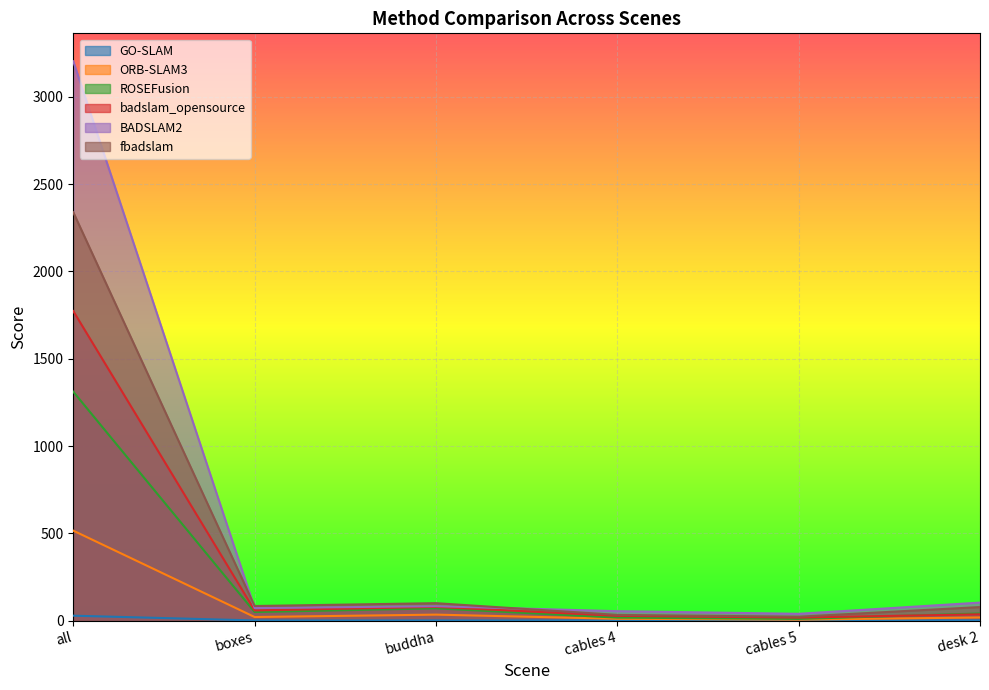

How many series are shown in this chart?

6